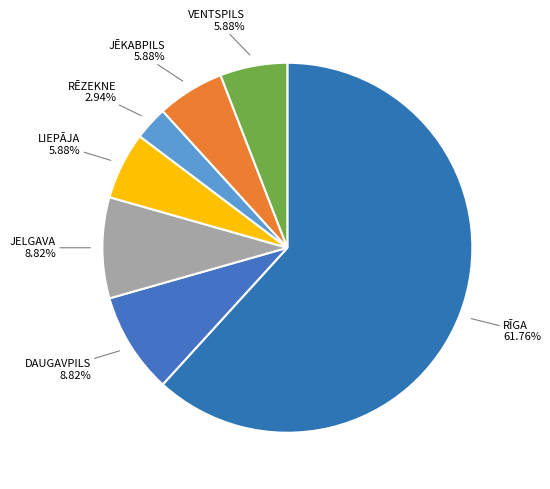

What is the ratio of the value at VENTSPILS to the value at JĒKABPILS?

1.0